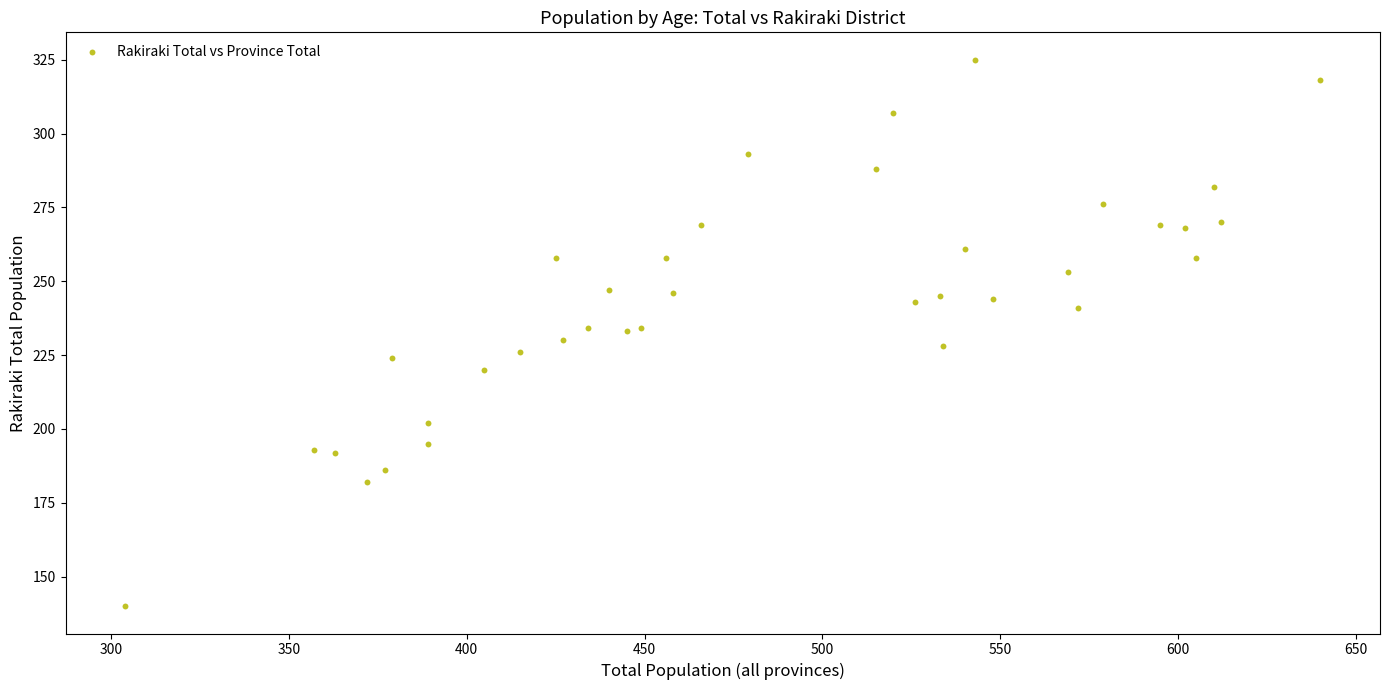

What is the range of X values (max minus min)?

336